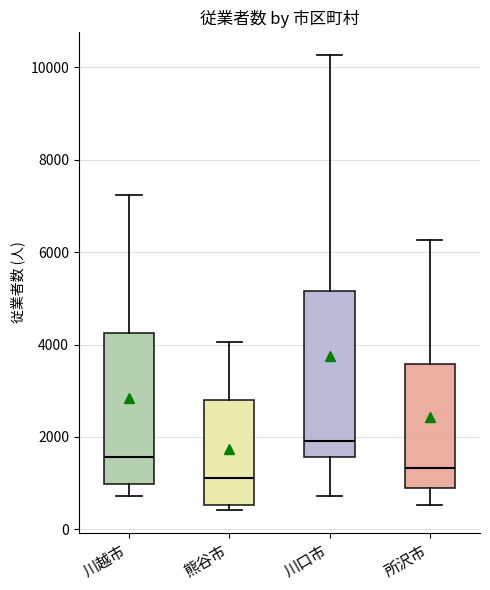

Comparing the boxes themselves (not the whiskers), which one is the tallest?

川口市